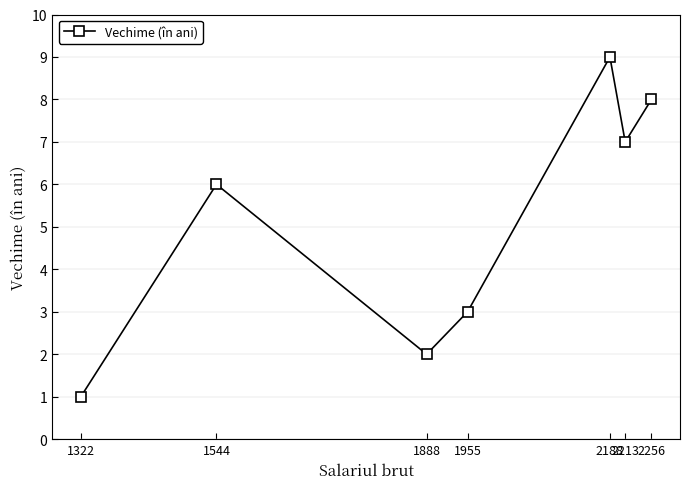

What is the value of the 7th point from the left?

8